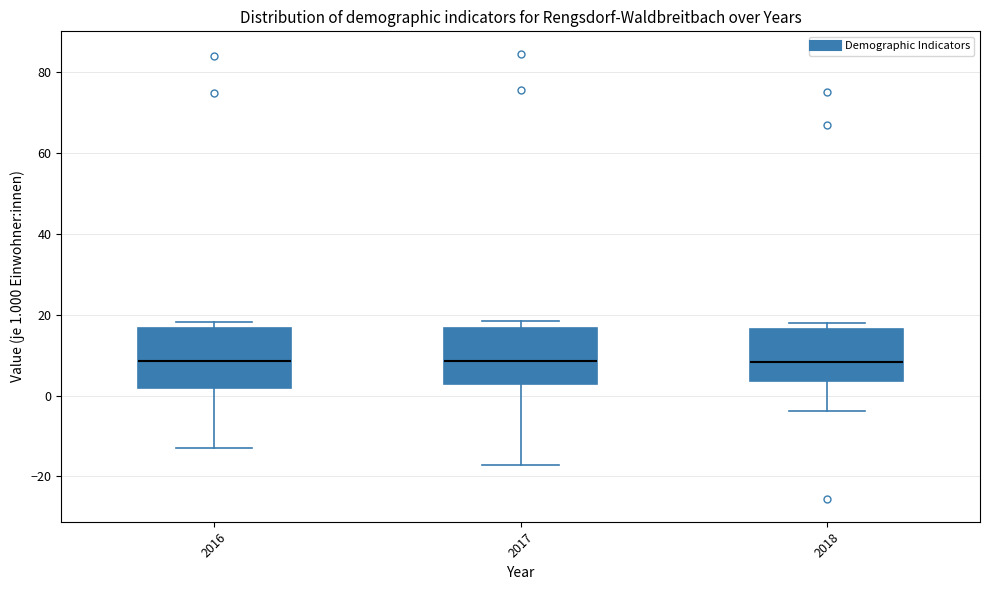

Reading left to right, read every box against the y-axis: the position of its median line, the range the box covers, and the ends of its whiskers. The values are not printed on the chart, so give them approximately, as read against the axis.

2016: median 8, box 2 to 16, whiskers -12 to 18
2017: median 8, box 2 to 16, whiskers -18 to 18
2018: median 8, box 4 to 16, whiskers -4 to 18